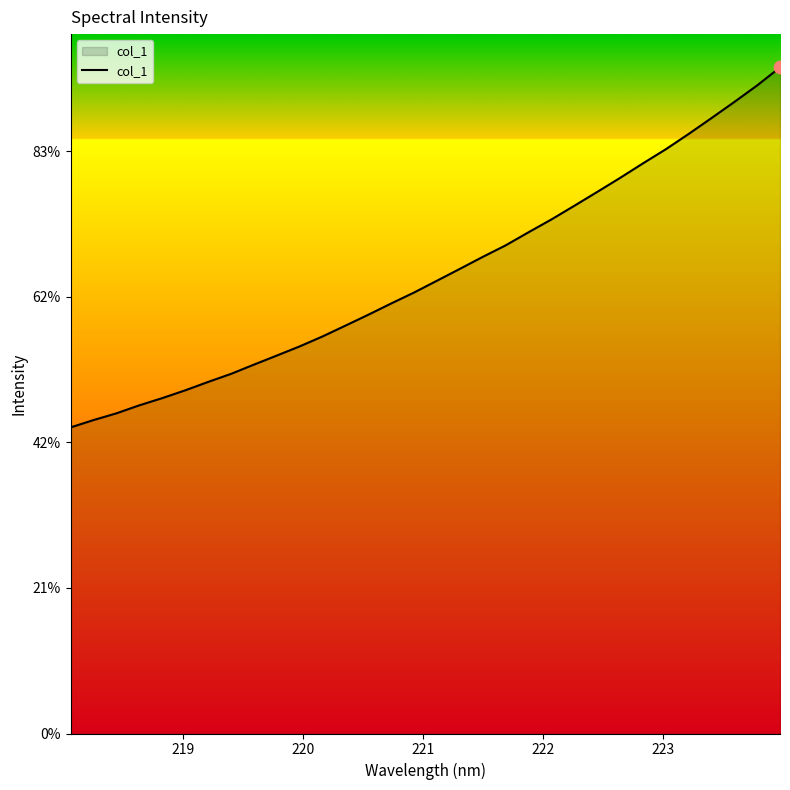

Is this an area chart (filled region under the line)?

Yes